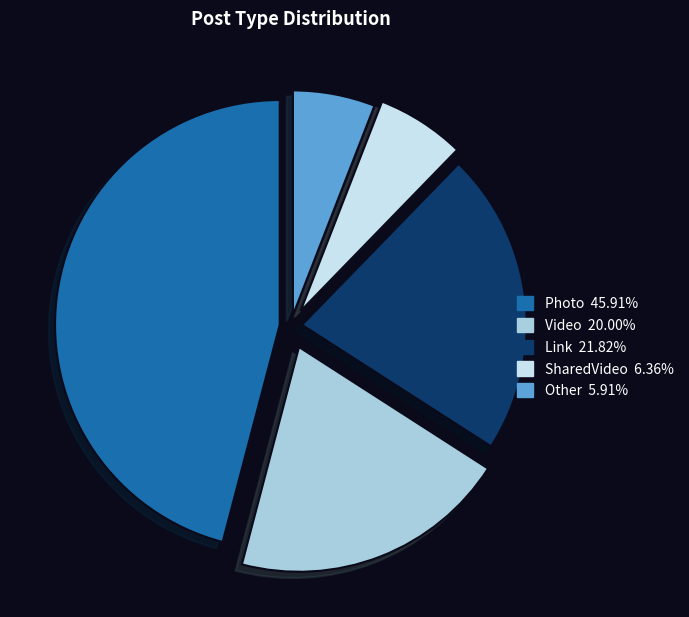

Which slice is the largest?

Photo